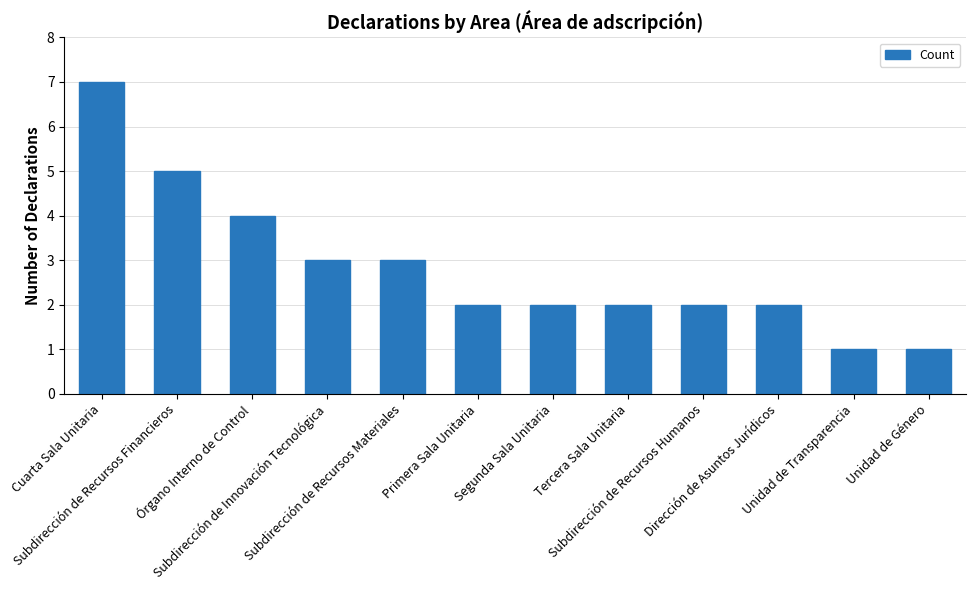

What is the difference between the second highest and second lowest values?

4